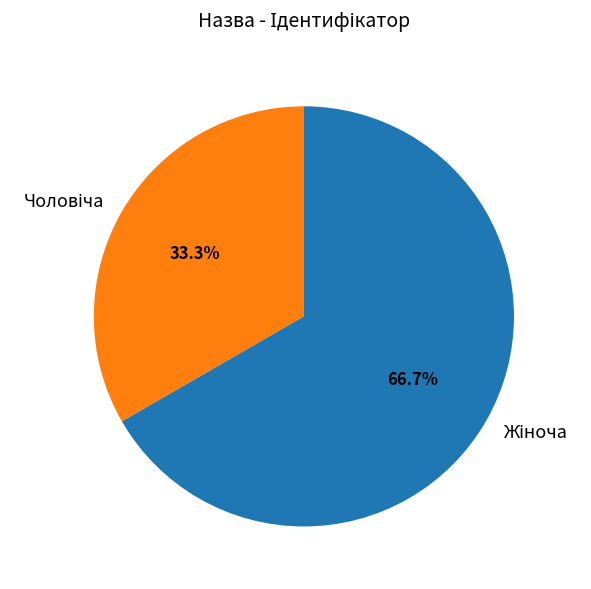

Is there a majority slice in this chart?

Yes